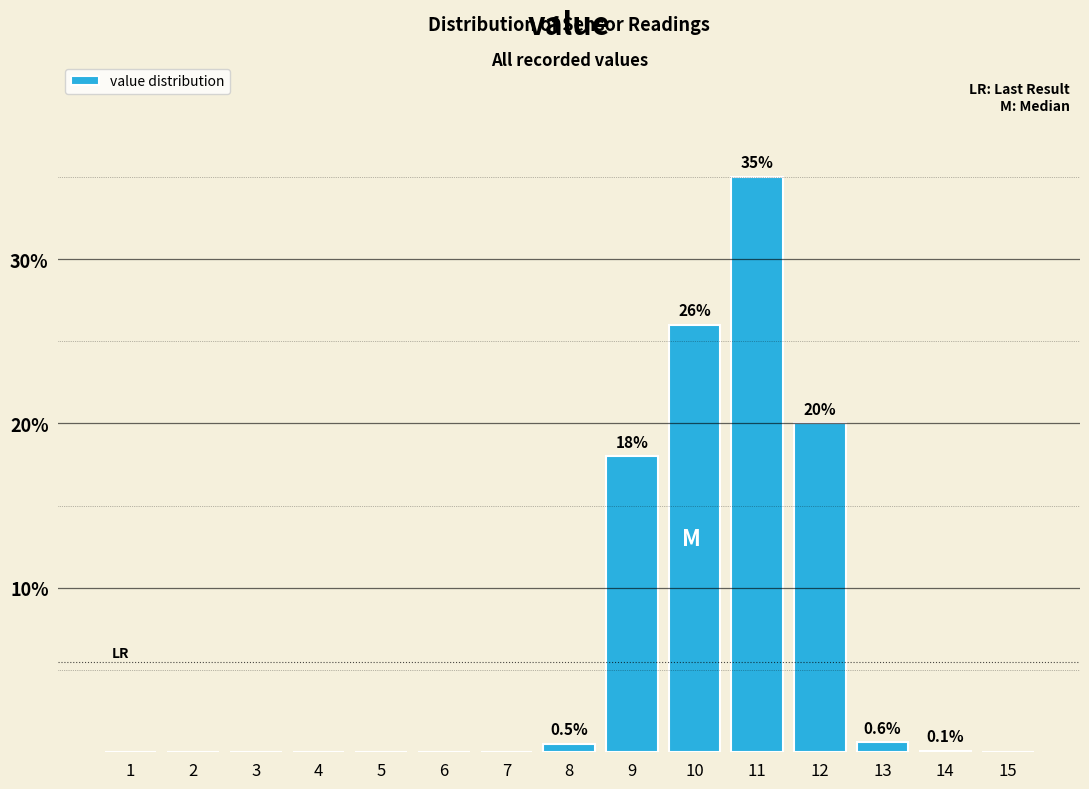

At which category does the chart reach its peak across all series?

11